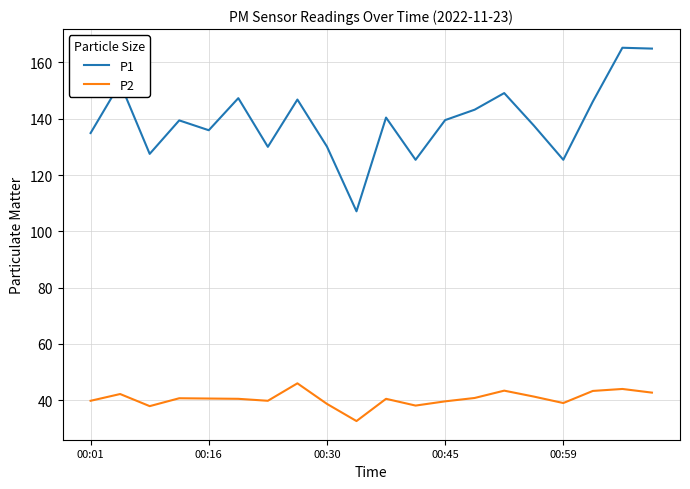

Rank the series by their maximum value, from lowest to highest.

P2, P1